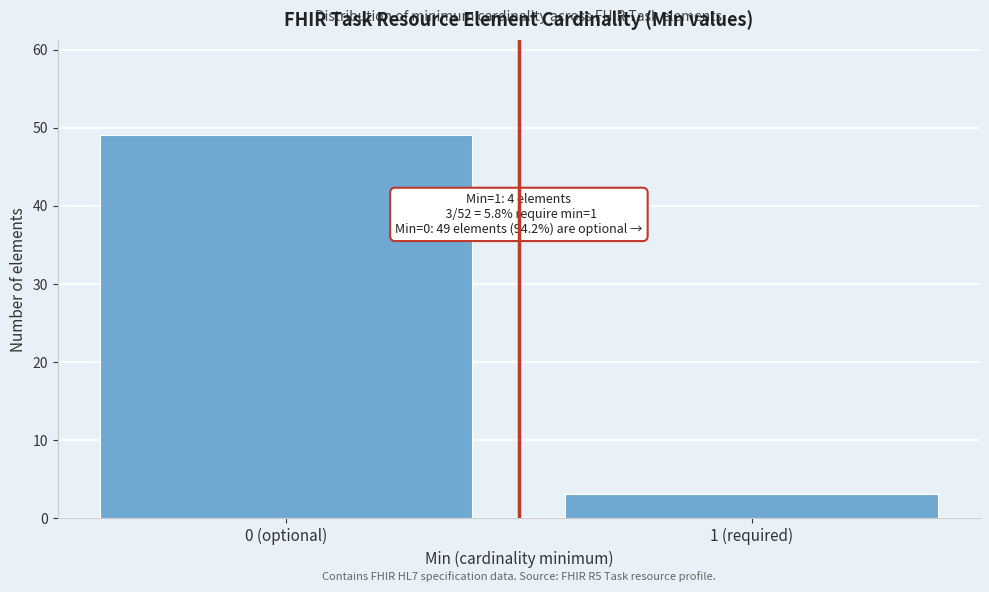

Reading right to left, what are all the values shown in this chart?

3	49